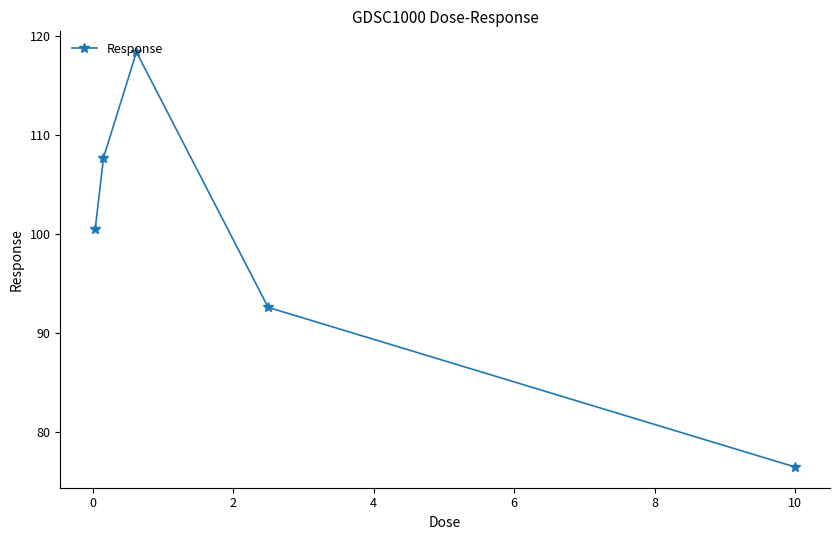

How many points are higher than both their immediate neighbors (excluding endpoints)?

1